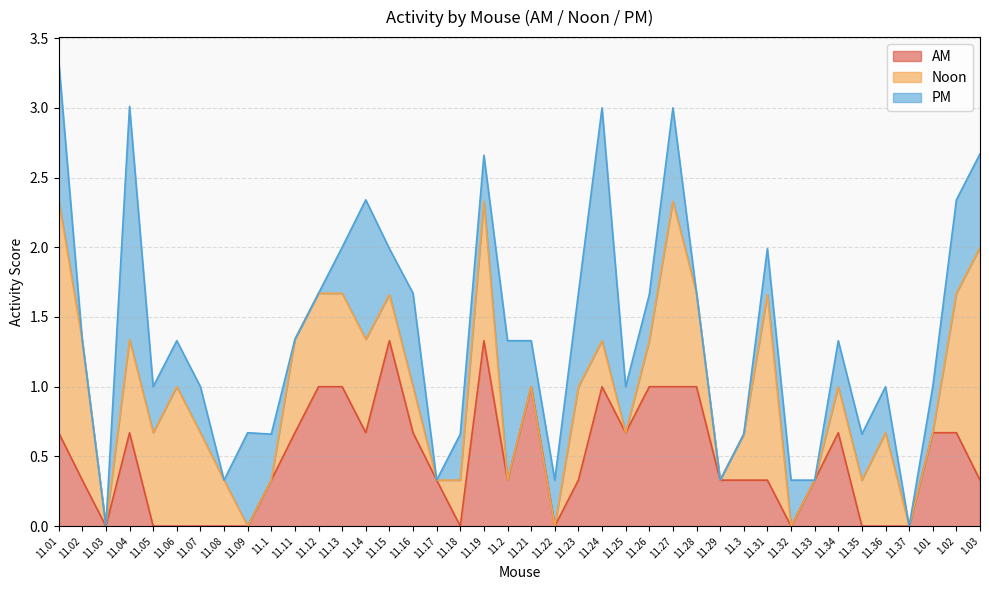

What is the label of the 30th point from the left?

11.3